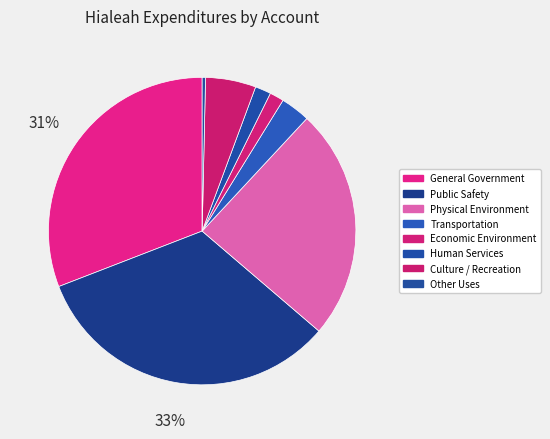

How many slices are in this pie chart?

8